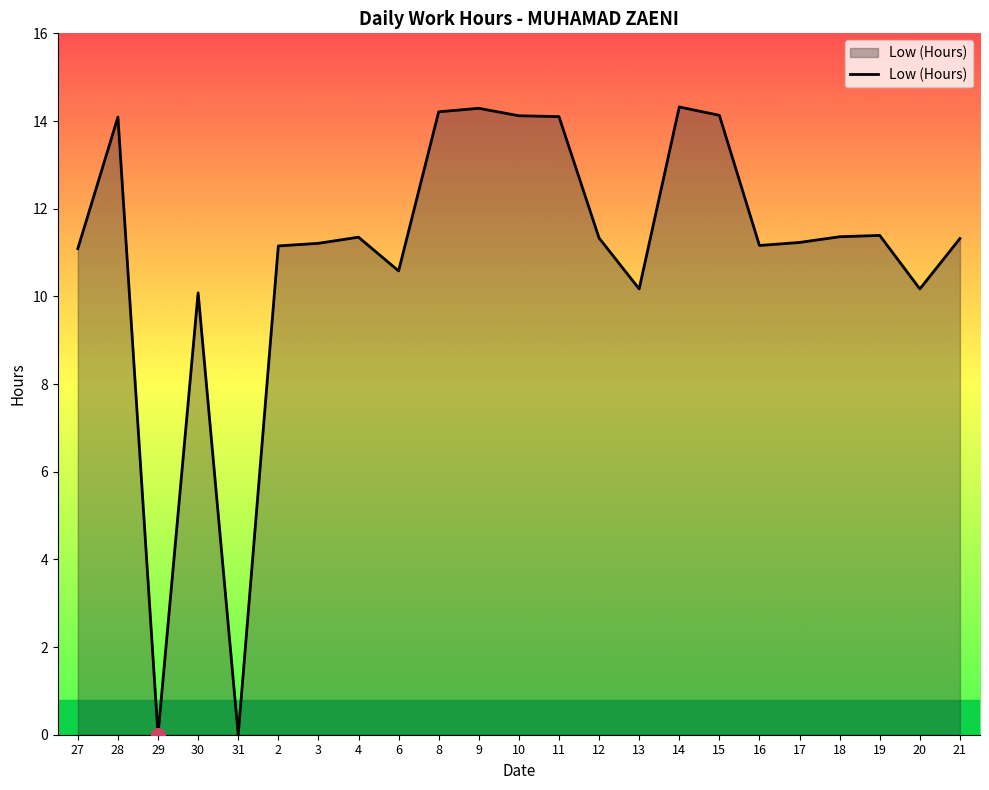

How many lines are shown in the chart?

1